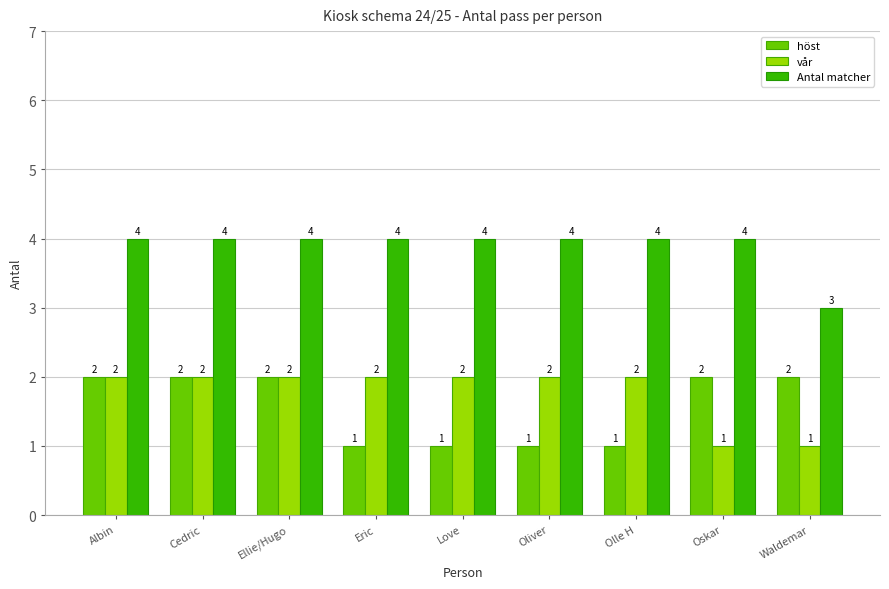

What is the difference between the second highest and minimum values in the höst series?

1